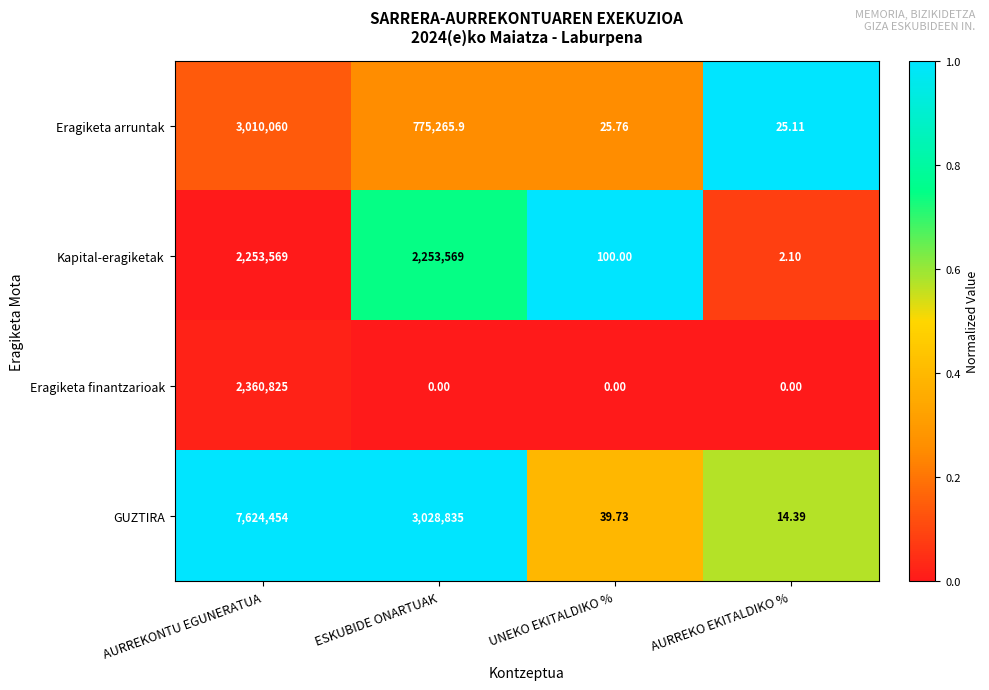

Between AURREKONTU EGUNERATUA and AURREKO EKITALDIKO %, which series saw the biggest shift?

GUZTIRA